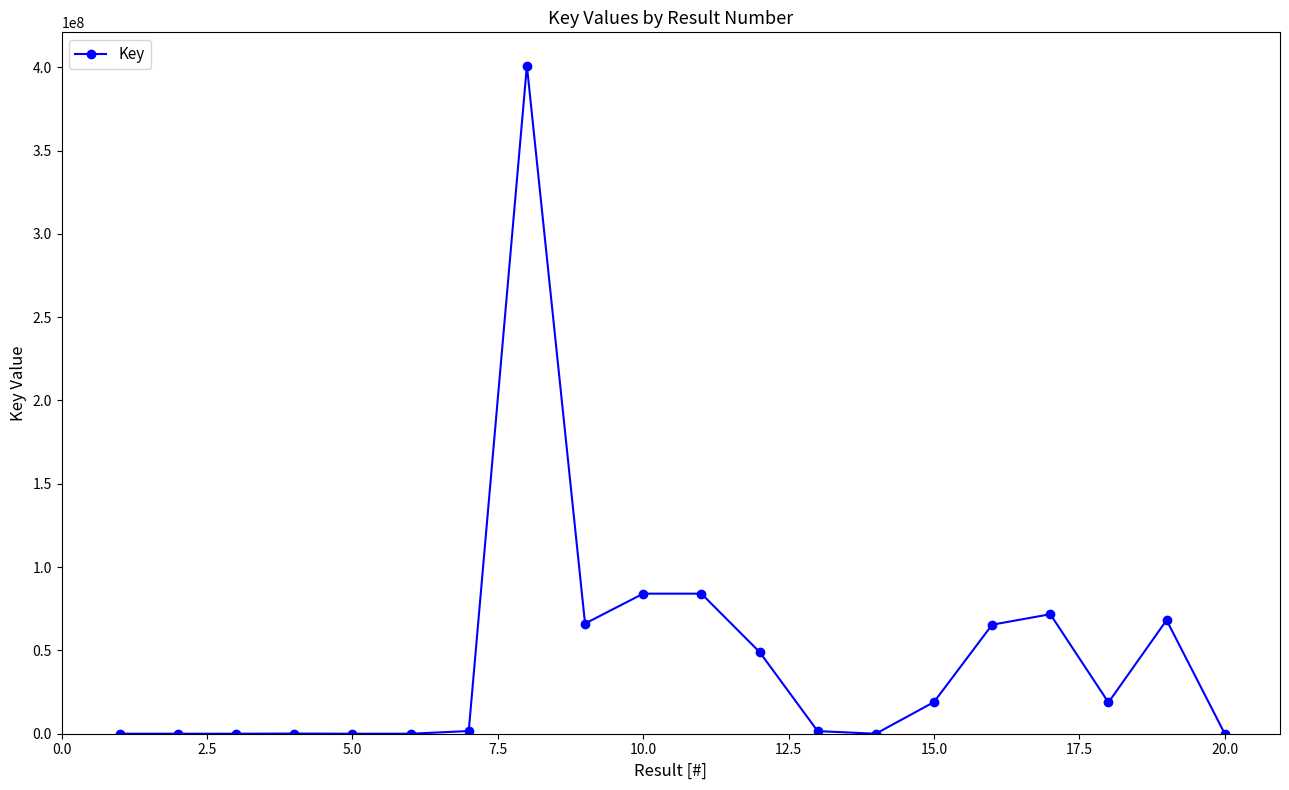

How many lines are shown in the chart?

1